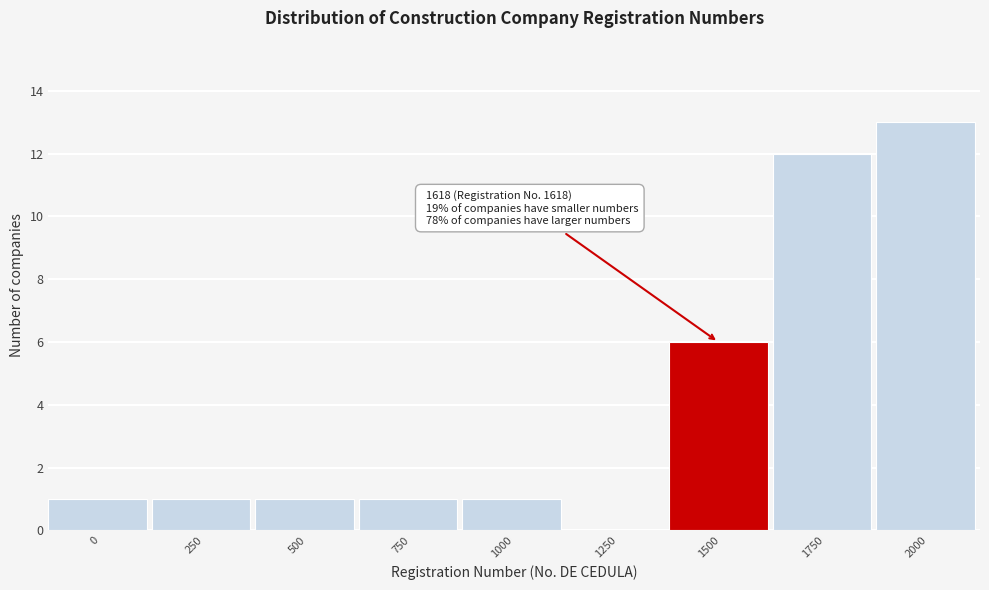

Reading left to right, what are all the values shown in this chart?

0=1	250=1	500=1	750=1	1000=1	1250=0	1500=6	1750=12	2000=13